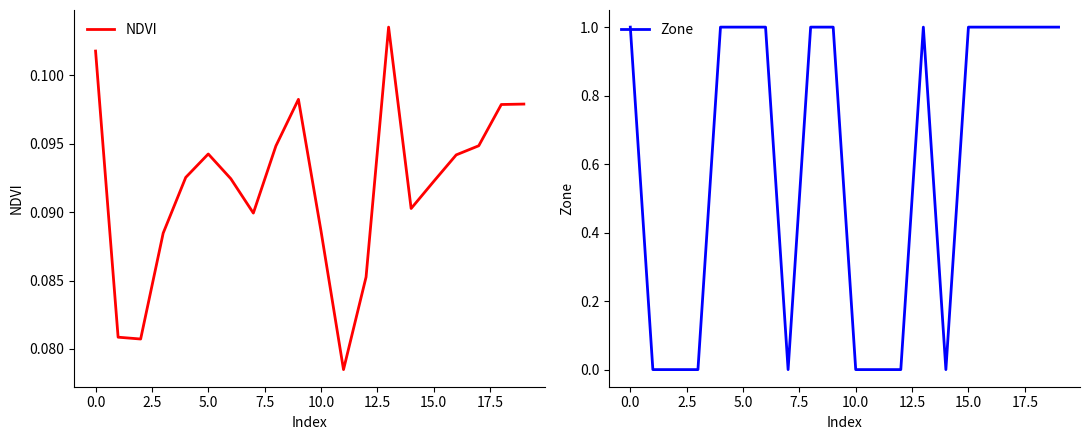

True or false: Zone has a value of 1 at 0.0.

True